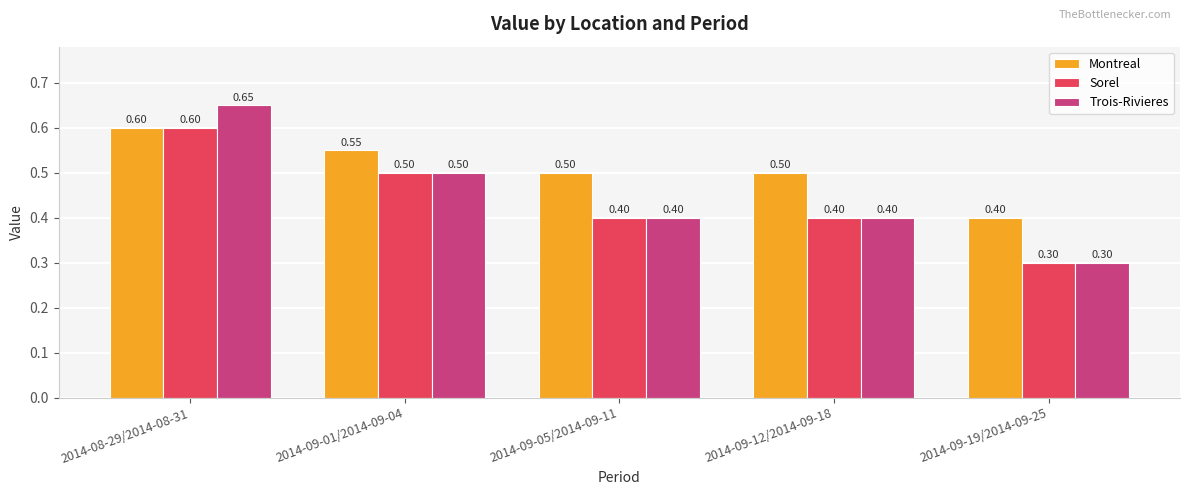

At which label is Trois-Rivieres closest to 0?

2014-09-19/2014-09-25